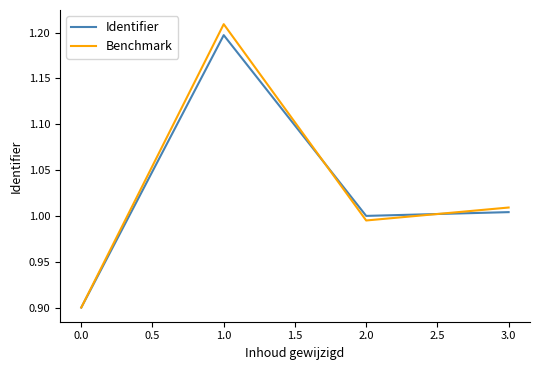

Rank the categories by Identifier value from lowest to highest.

0.0, 2.0, 3.0, 1.0